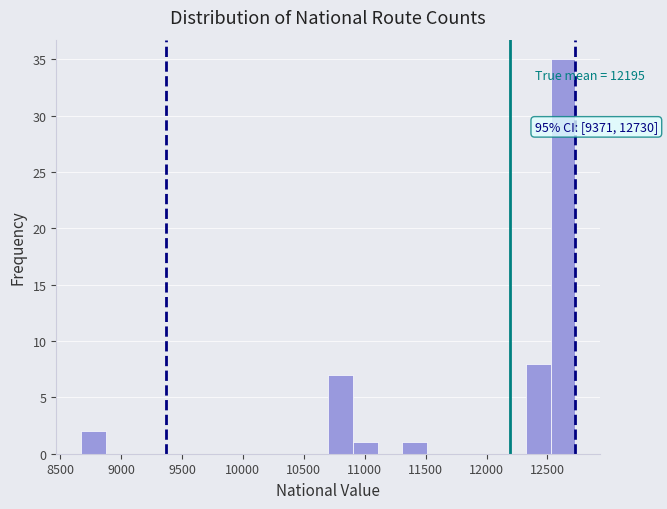

Which range on the x-axis has the tallest bar?

12550 to 12750